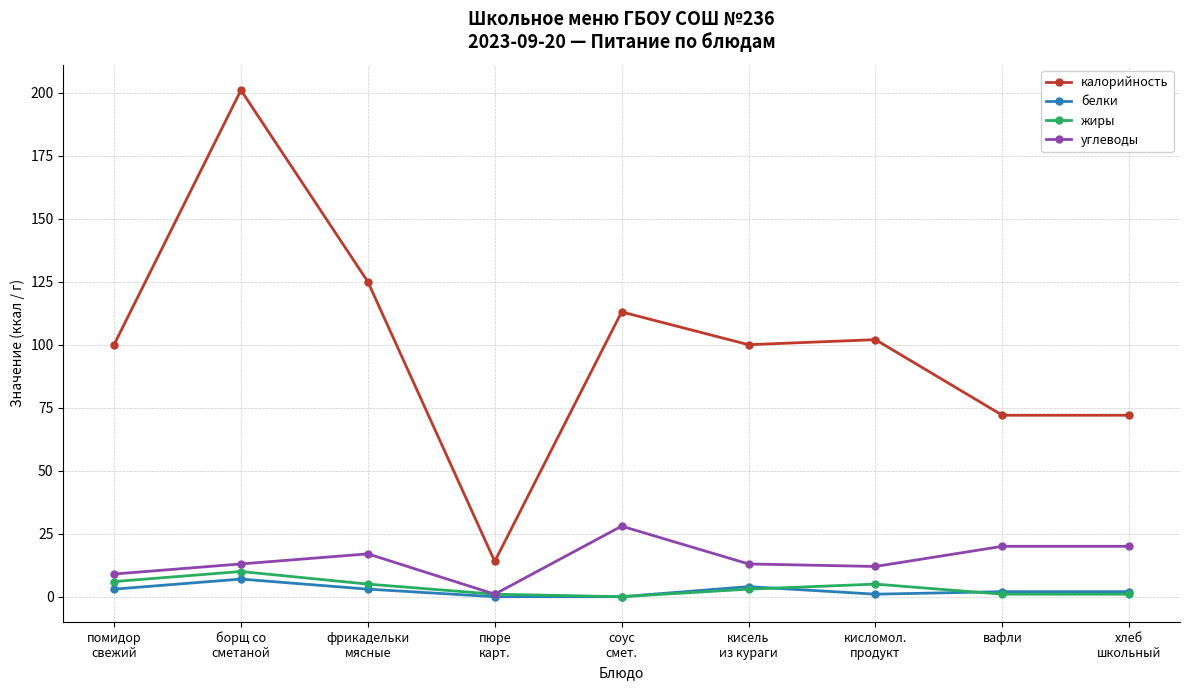

True or false: жиры has more than 0 interior local peaks.

True